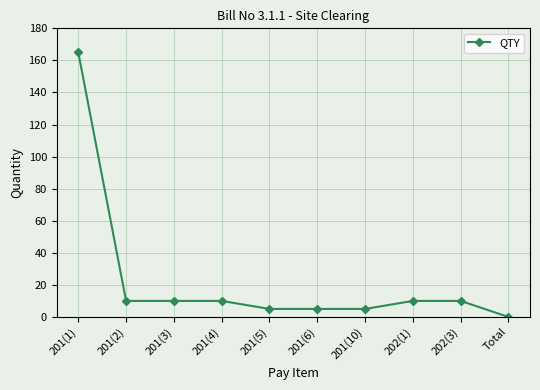

Count the number of data series in this chart.

1